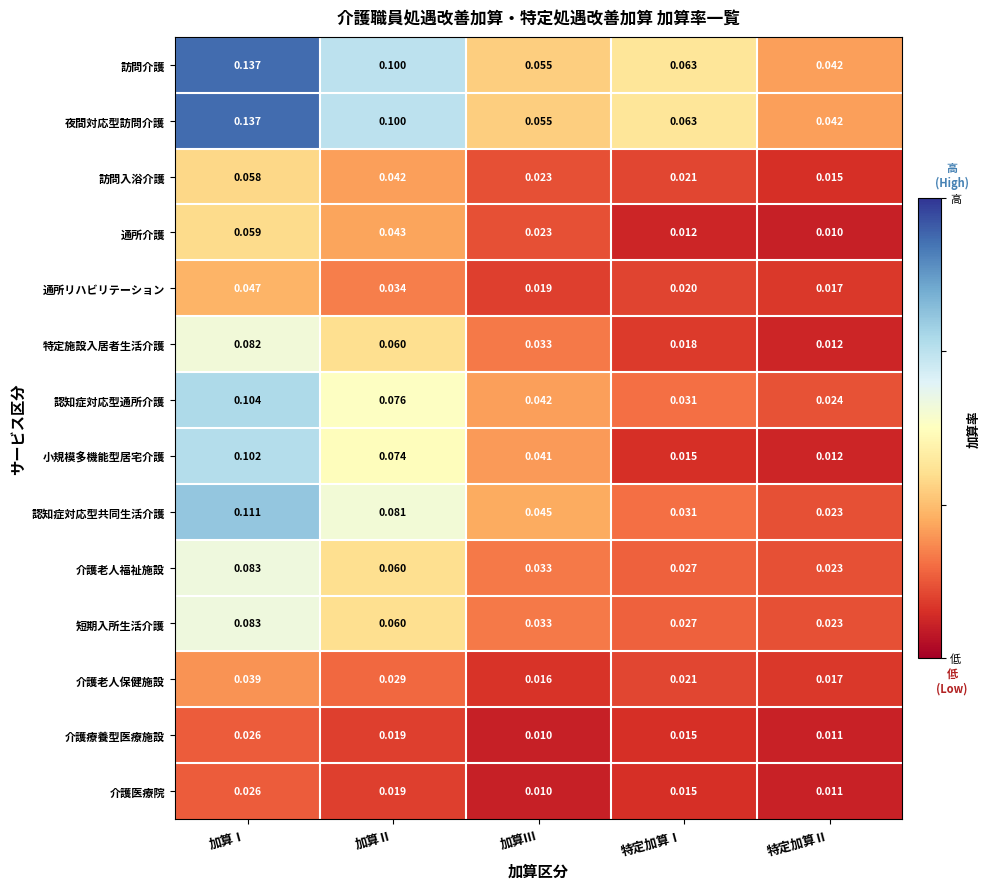

List the labels in order of 介護老人保健施設 value, smallest first.

加算Ⅲ, 特定加算Ⅱ, 特定加算Ⅰ, 加算Ⅱ, 加算Ⅰ